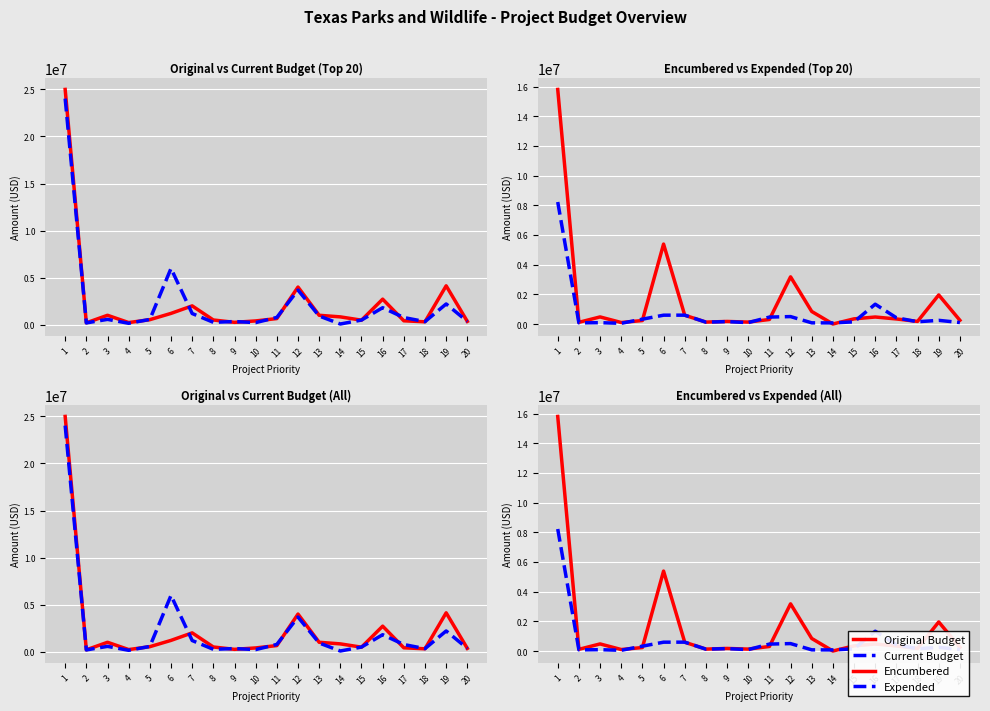

Reading left to right, transcribe all the data shown in this chart.

Original Budget: 1=25000000.0	2=200000.0	3=1000000.0	4=225000.0	5=533000.0	6=1200000.0	7=2000000.0	8=500000.0	9=250000.0	10=400000.0	11=650000.0	12=4000000.0	13=1000000.0	14=830000.0	15=480000.0	16=2713100.0	17=413600.0	18=306800.0	19=4131500.0	20=350000.0
Current Budget: 1=24025424.5	2=189755.9	3=565745.8	4=147389.8	5=558681.5	6=5978779.1	7=1187240.3	8=253026.9	9=332829.5	10=223147.0	11=771291.8	12=3677648.9	13=922717.5	14=73125.7	15=492372.6	16=1805318.2	17=759999.4	18=326622.4	19=2203801.6	20=350000.0
Encumbered: 1=15804958.1	2=113419.5	3=476630.8	4=100047.1	5=233418.6	6=5384852.5	7=591247.8	8=128733.7	9=172022.6	10=129018.9	11=305254.3	12=3178142.6	13=843982.6	14=0.0	15=346959.1	16=471263.6	17=339555.7	18=174746.0	19=1957929.6	20=249361.5
Expended: 1=8220466.5	2=76336.4	3=89115.0	4=47342.8	5=325262.8	6=593926.7	7=595992.5	8=124293.2	9=160807.0	10=94128.0	11=466037.5	12=499506.3	13=78734.9	14=73125.7	15=145413.5	16=1334054.6	17=420443.7	18=151876.4	19=245872.1	20=100638.5